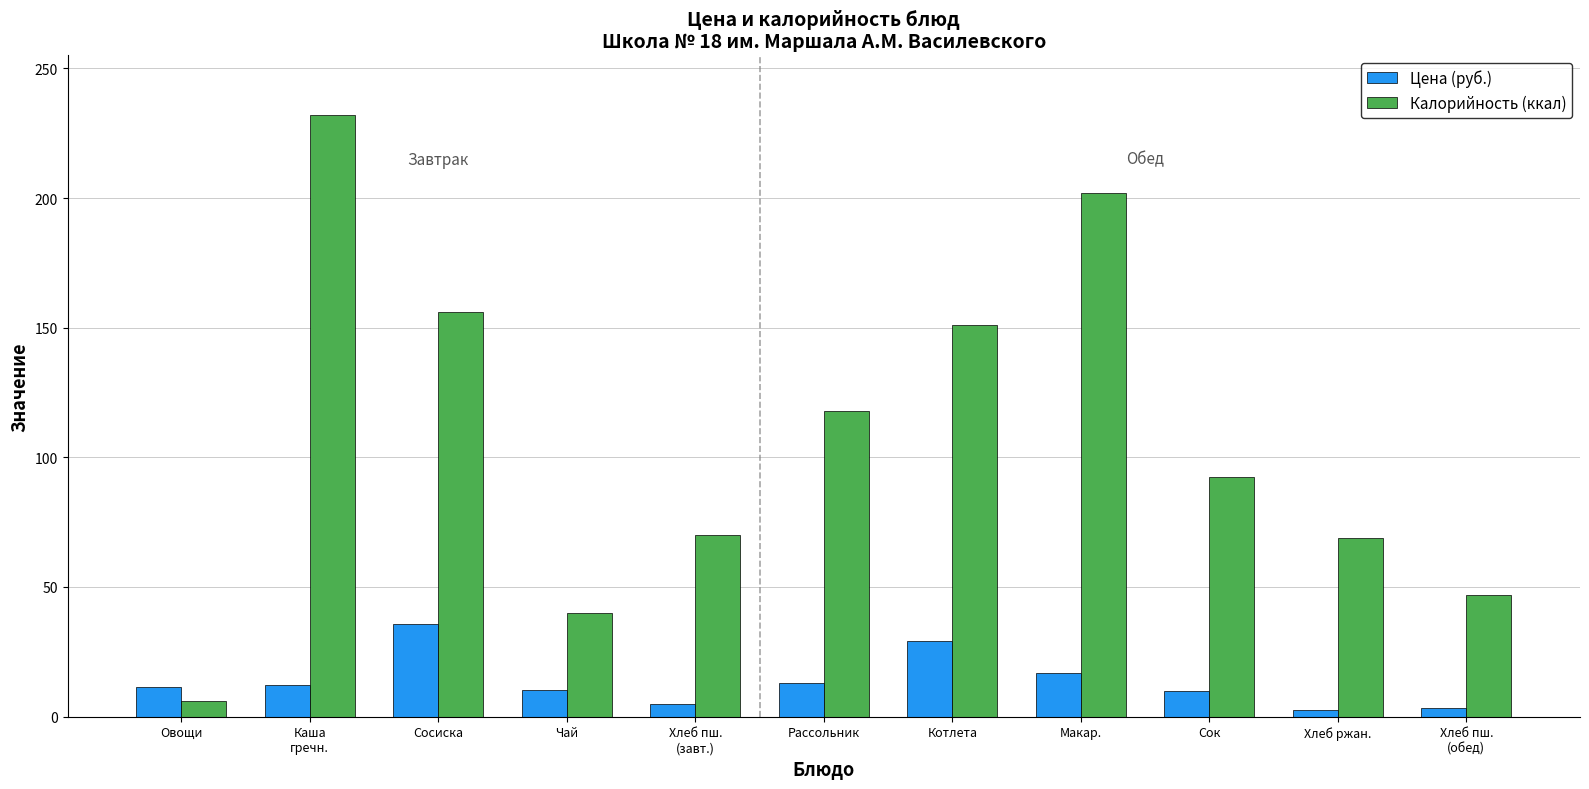

Where does the Калорийность (ккал) series first go above 92?

Каша
гречн.